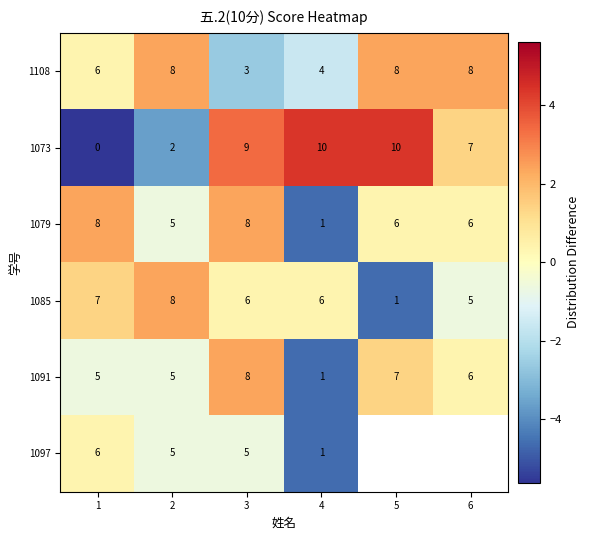

At which category is the sum across all series the highest?

3